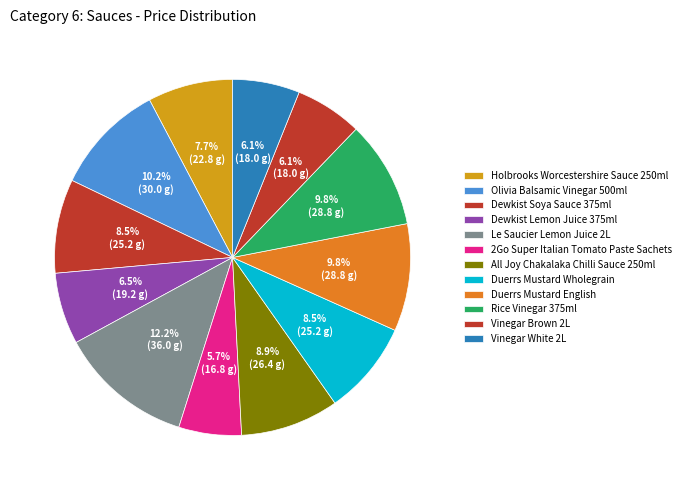

Is there any slice that represents more than half of the pie?

No